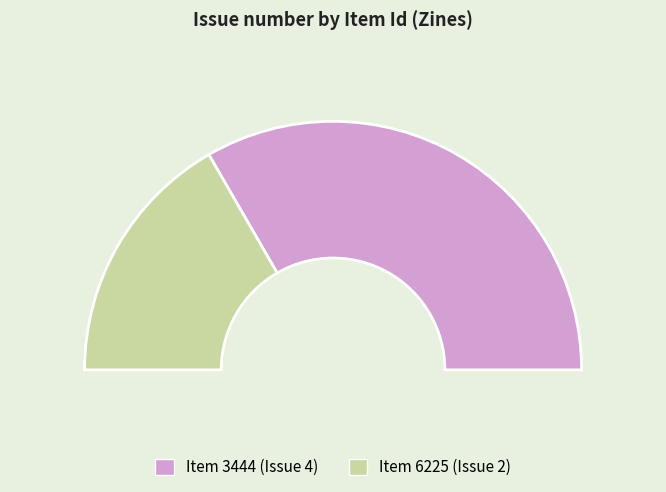

Does any single category account for the majority?

Yes